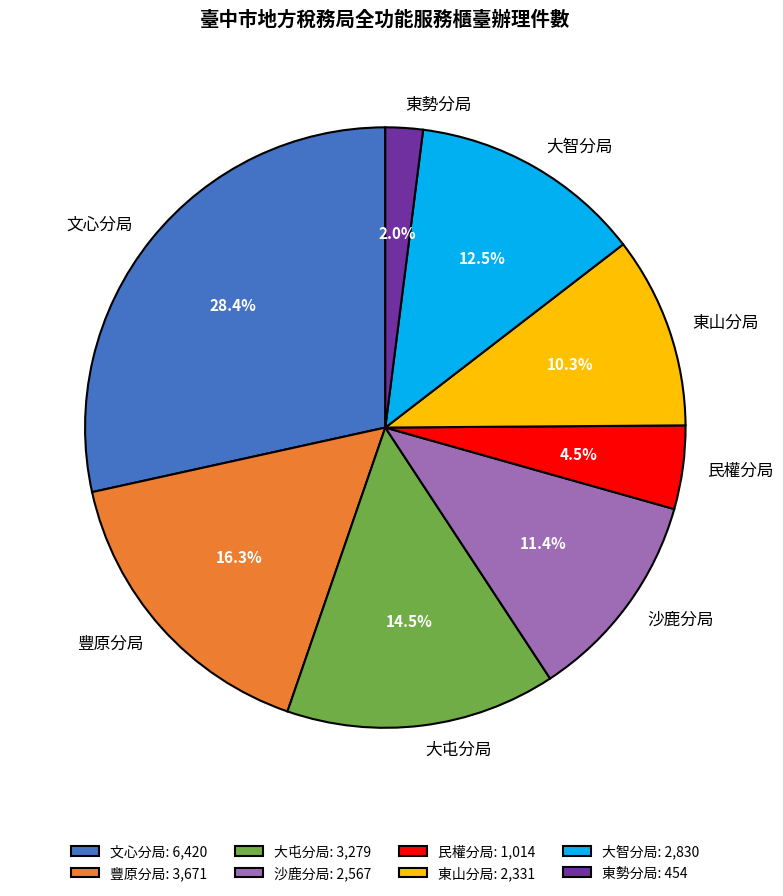

Which has a higher value, 民權分局 or 文心分局?

文心分局